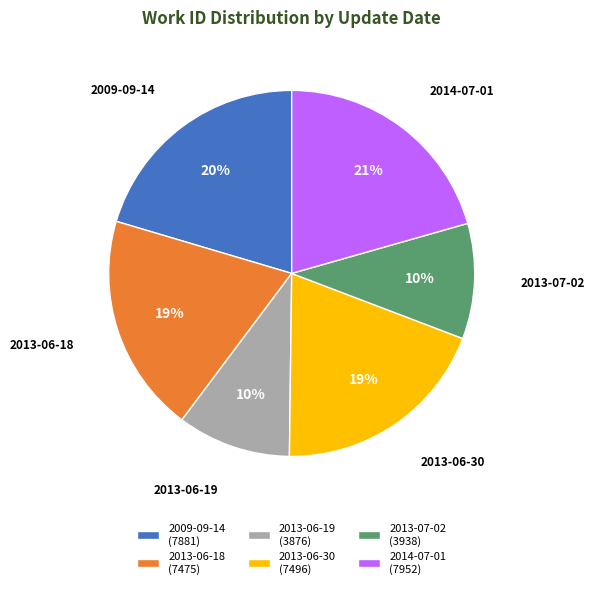

Count the number of slices in the pie.

6